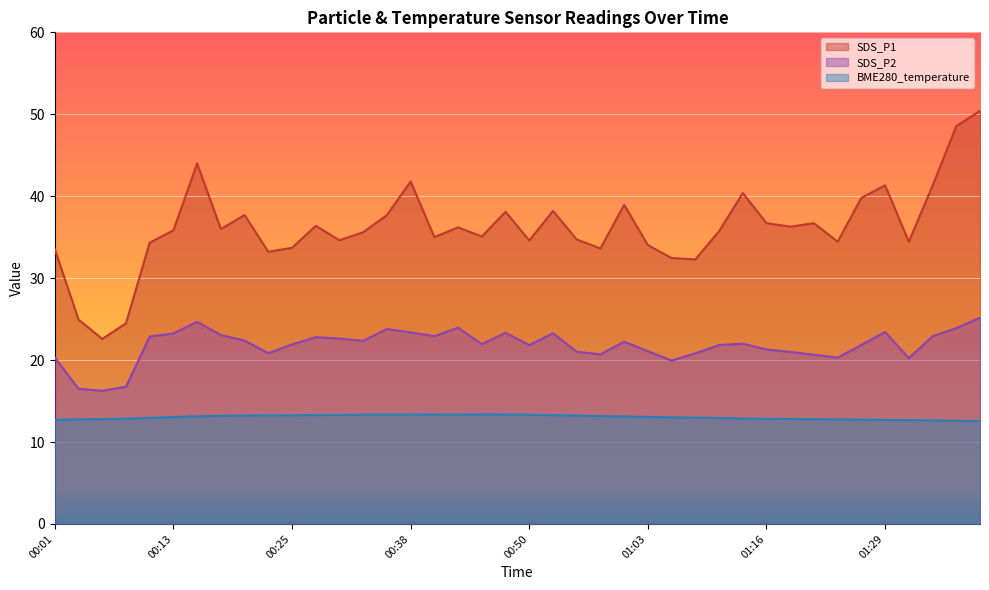

True or false: SDS_P1 and BME280_temperature intersect in this chart.

False